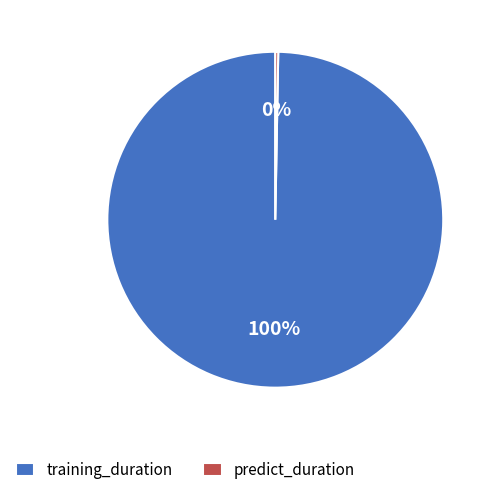

How many slices are in this pie chart?

2